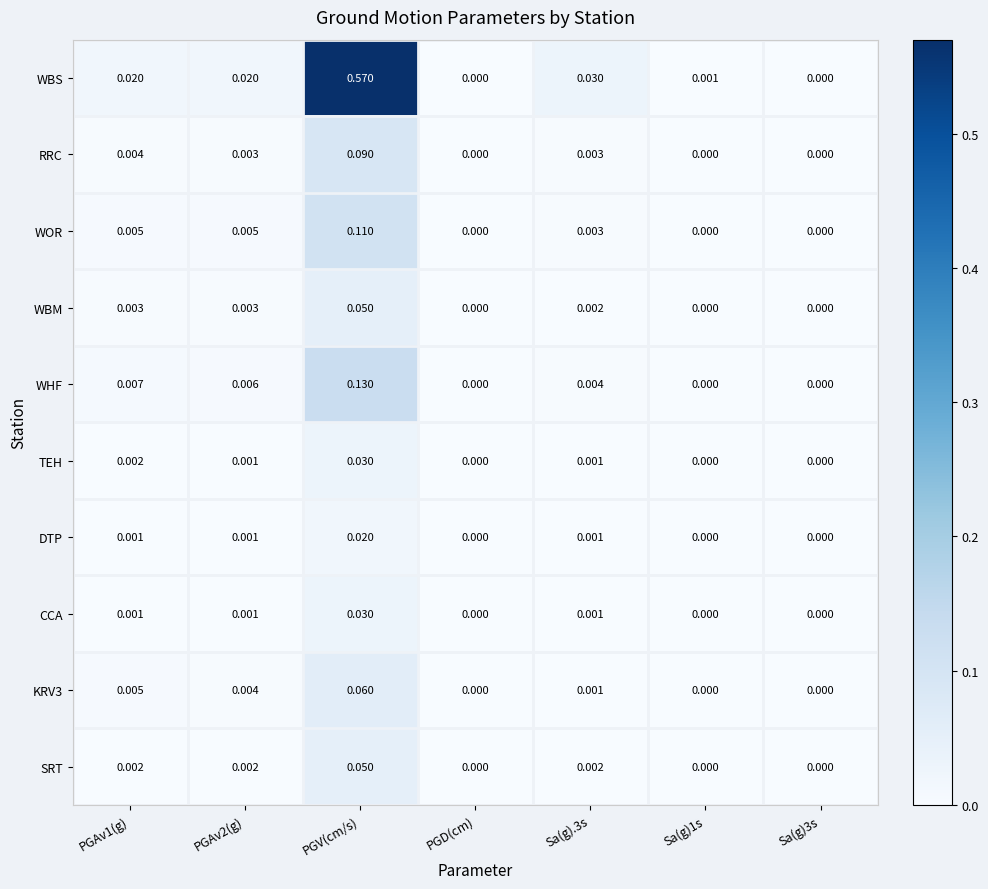

Which label corresponds to the largest value in the chart?

PGV(cm/s)